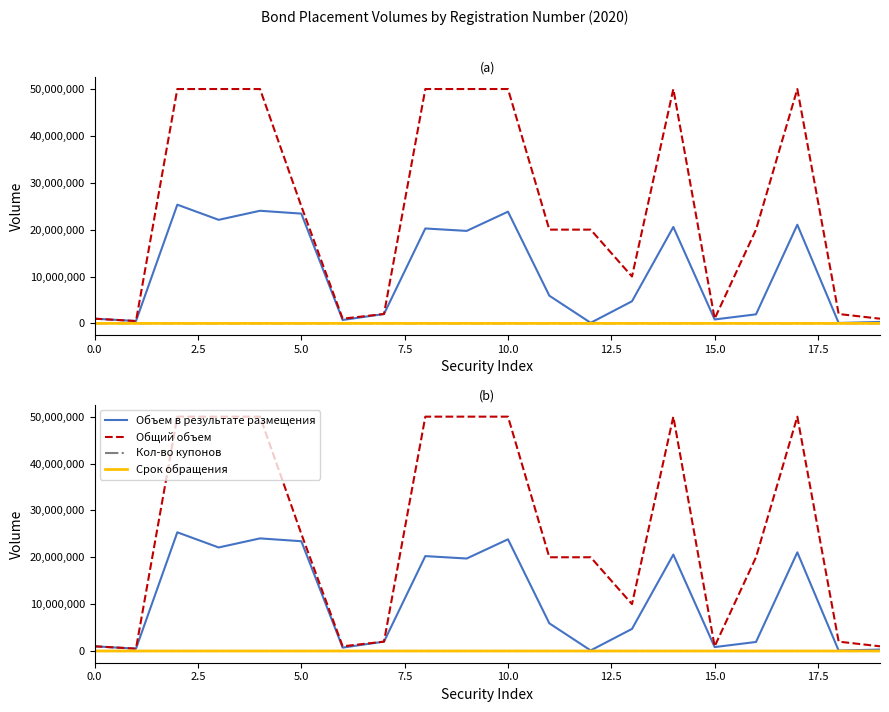

The Кол-во купонов series shows 0 at 2.5. True or false?

True